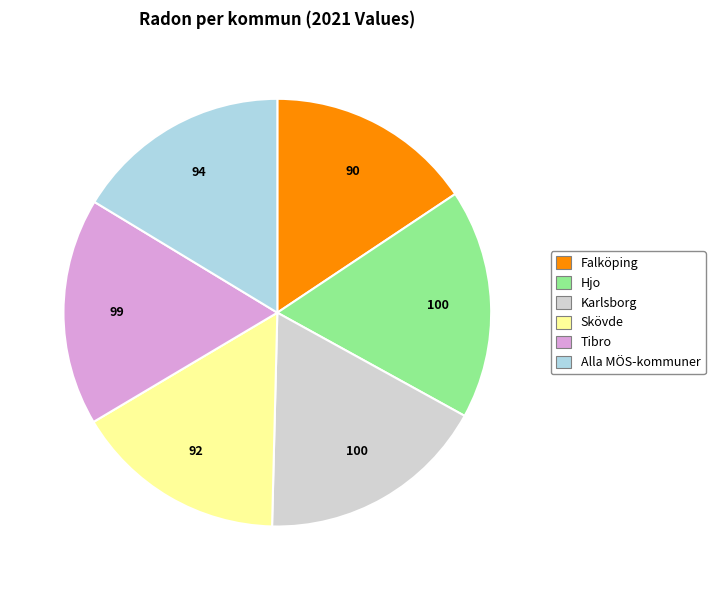

How many slices are in this pie chart?

6